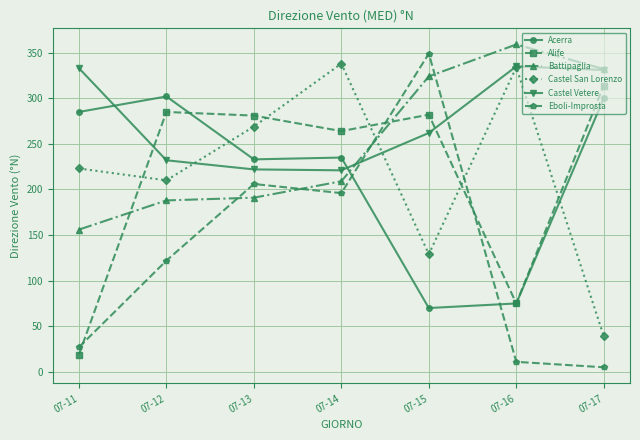

What is the maximum value shown in the chart?

359